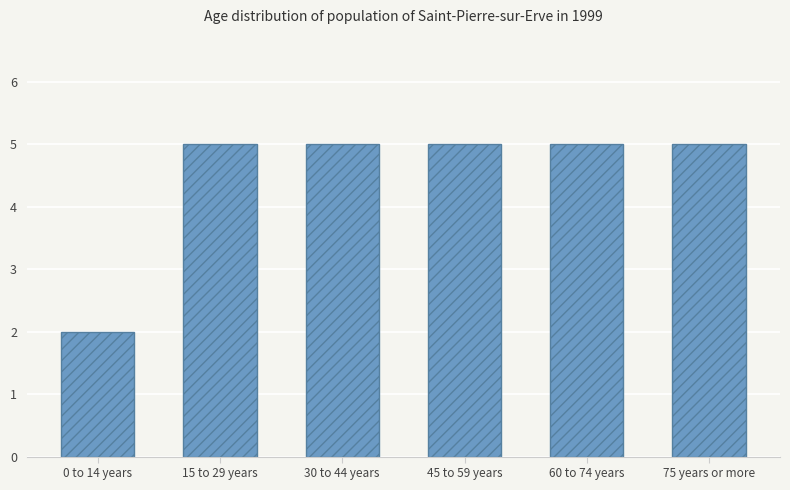

The value at 30 to 44 years is 7. True or false?

False